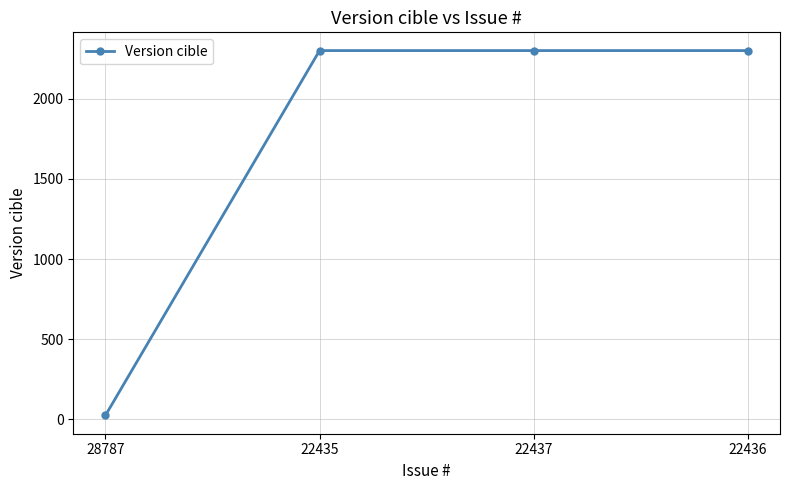

Reading right to left, list all the values displayed in this chart.

2301	2301	2301	24